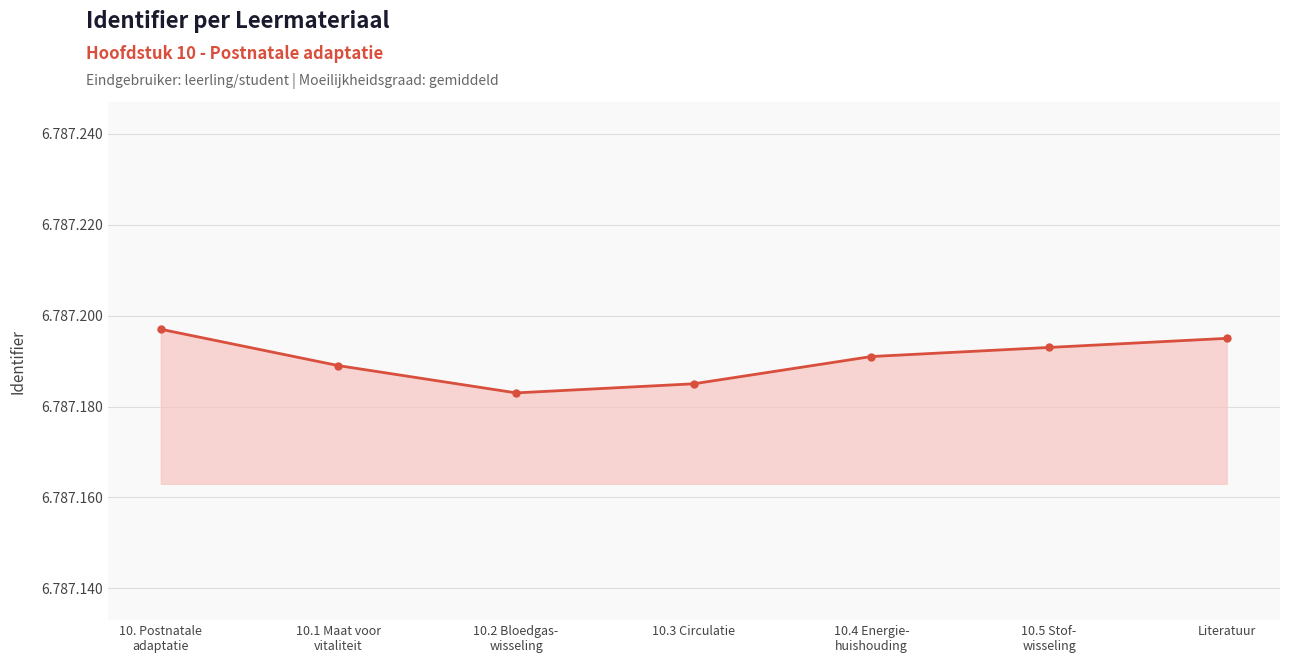

Reading left to right, what are all the values shown in this chart?

10. Postnatale
adaptatie=6787197	10.1 Maat voor
vitaliteit=6787189	10.2 Bloedgas-
wisseling=6787183	10.3 Circulatie=6787185	10.4 Energie-
huishouding=6787191	10.5 Stof-
wisseling=6787193	Literatuur=6787195